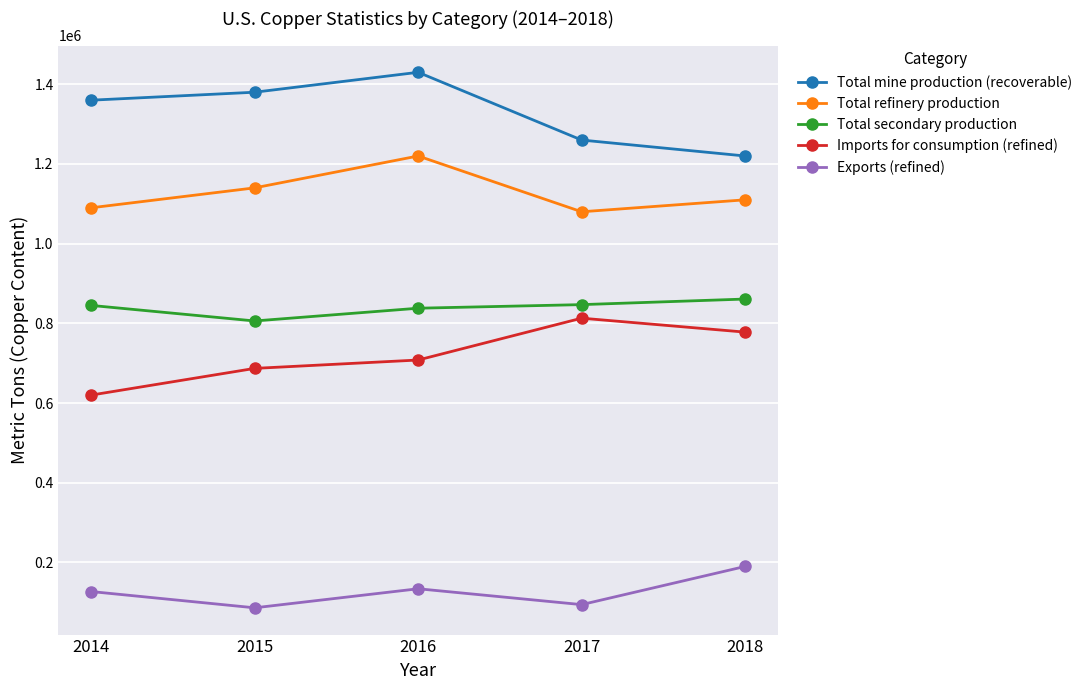

What is the spread (max minus min) of values at 2018?

1030000